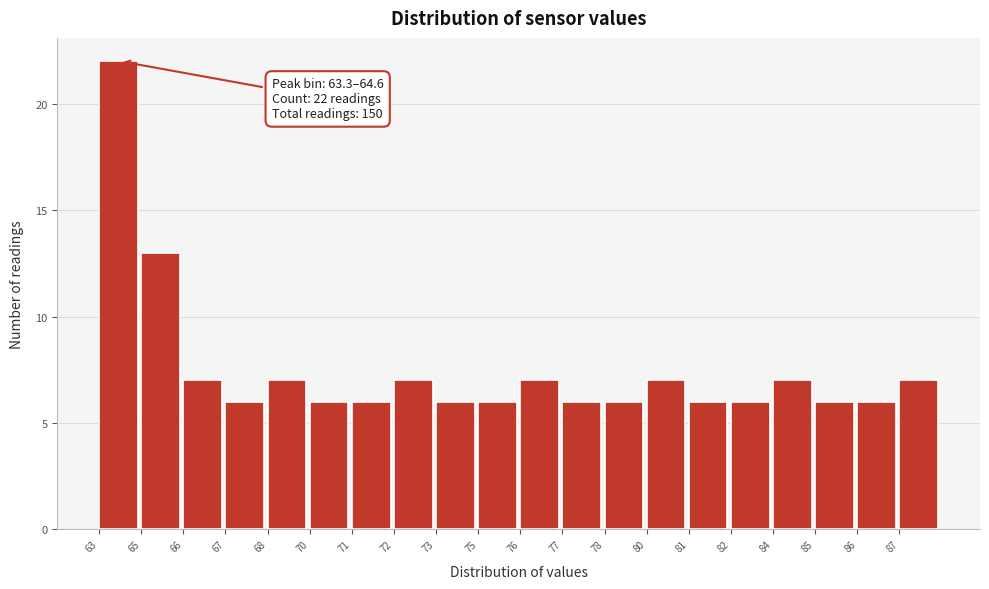

Reading right to left, extract all data points from this chart.

7	6	6	7	6	6	7	6	6	7	6	6	7	6	6	7	6	7	13	22